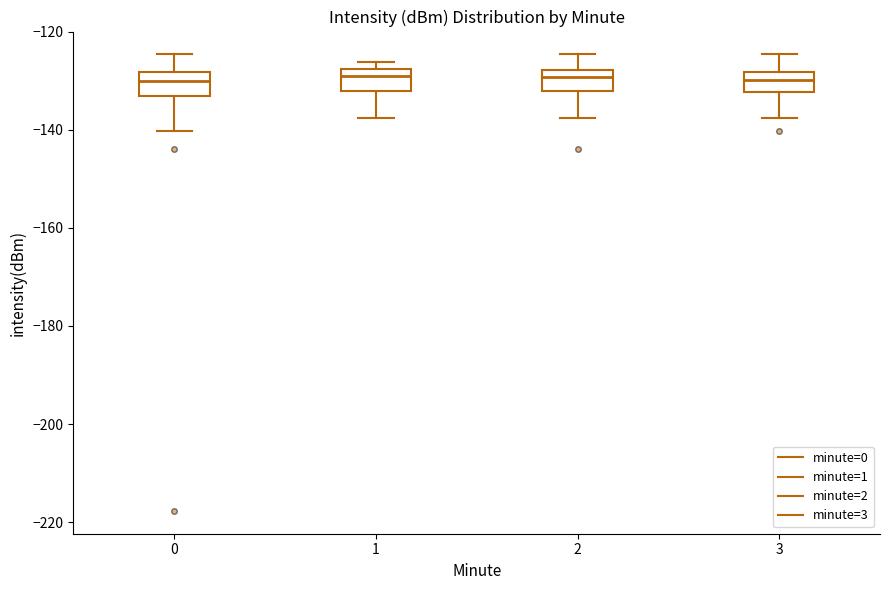

Reading left to right, read every box against the y-axis: the position of its median line, the range the box covers, and the ends of its whiskers. The values are not printed on the chart, so give them approximately, as read against the axis.

0: median -130, box -134 to -128, whiskers -140 to -124
1: median -128 (just below the box's upper edge), box -132 to -128, whiskers -138 to -126
2: median -130, box -132 to -128, whiskers -138 to -124
3: median -130, box -132 to -128, whiskers -138 to -124